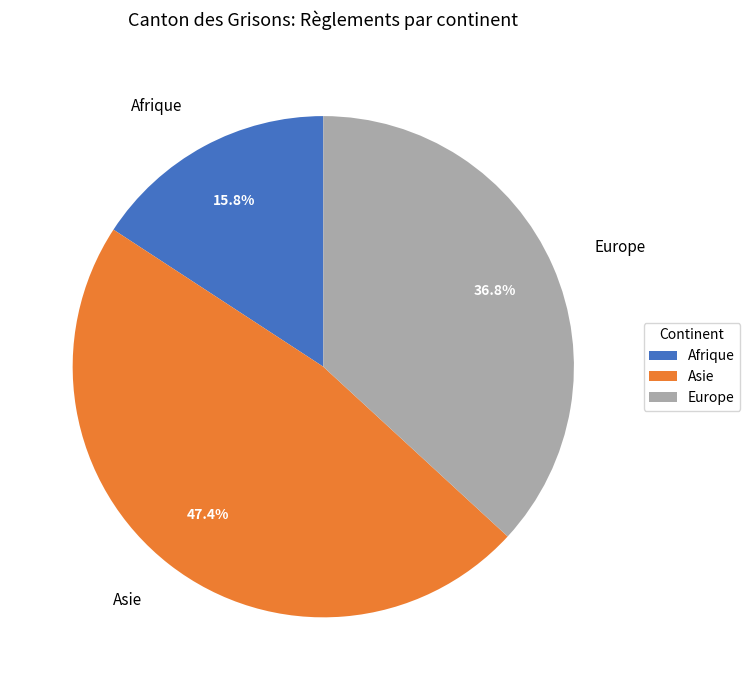

Which category has the biggest portion of the pie?

Asie